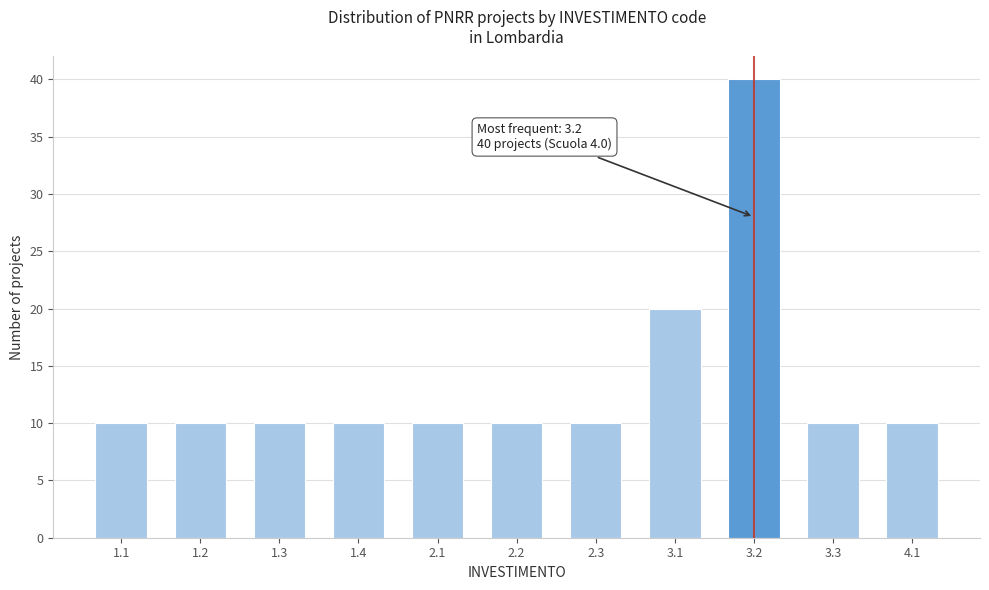

Reading left to right, what are all the values shown in this chart?

1.1=10	1.2=10	1.3=10	1.4=10	2.1=10	2.2=10	2.3=10	3.1=20	3.2=40	3.3=10	4.1=10